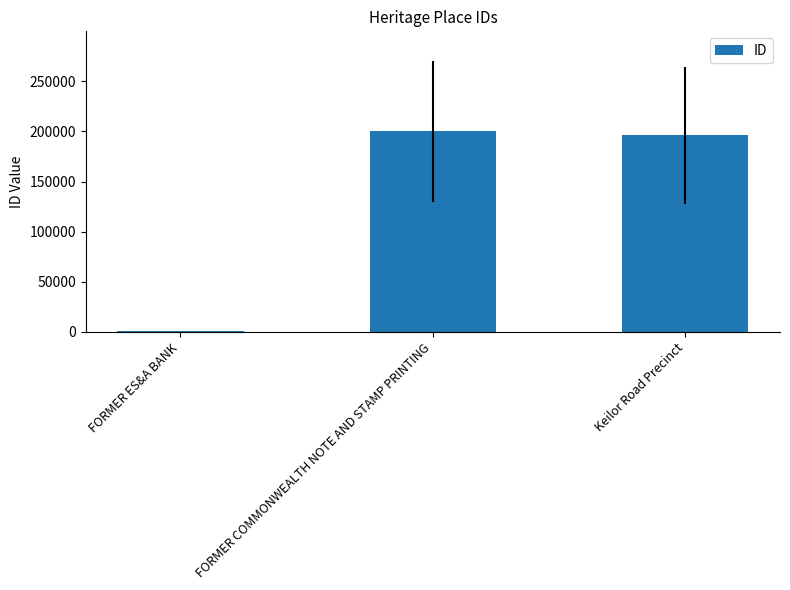

What is the sum of all values?

396976